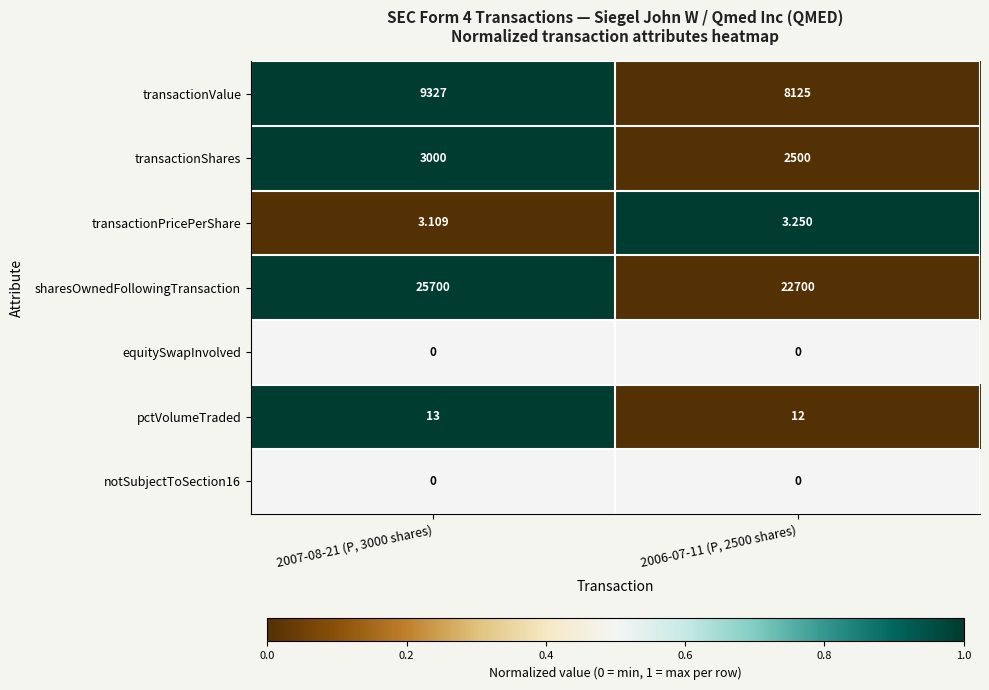

Which category has the highest value across all series?

2007-08-21 (P, 3000 shares)